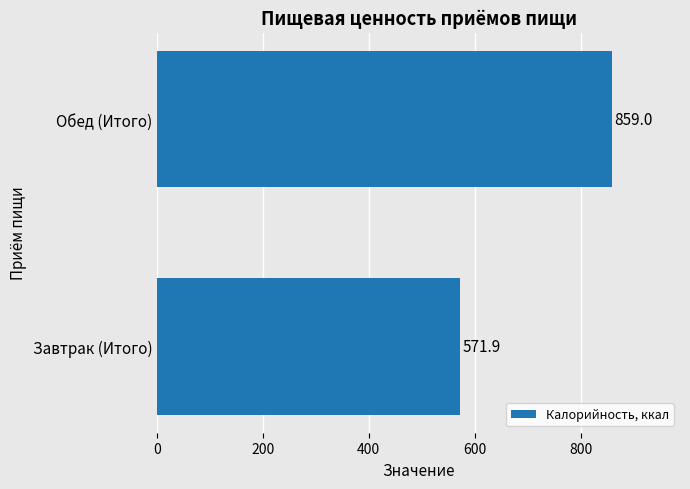

Rank the categories by value from lowest to highest.

Завтрак (Итого), Обед (Итого)